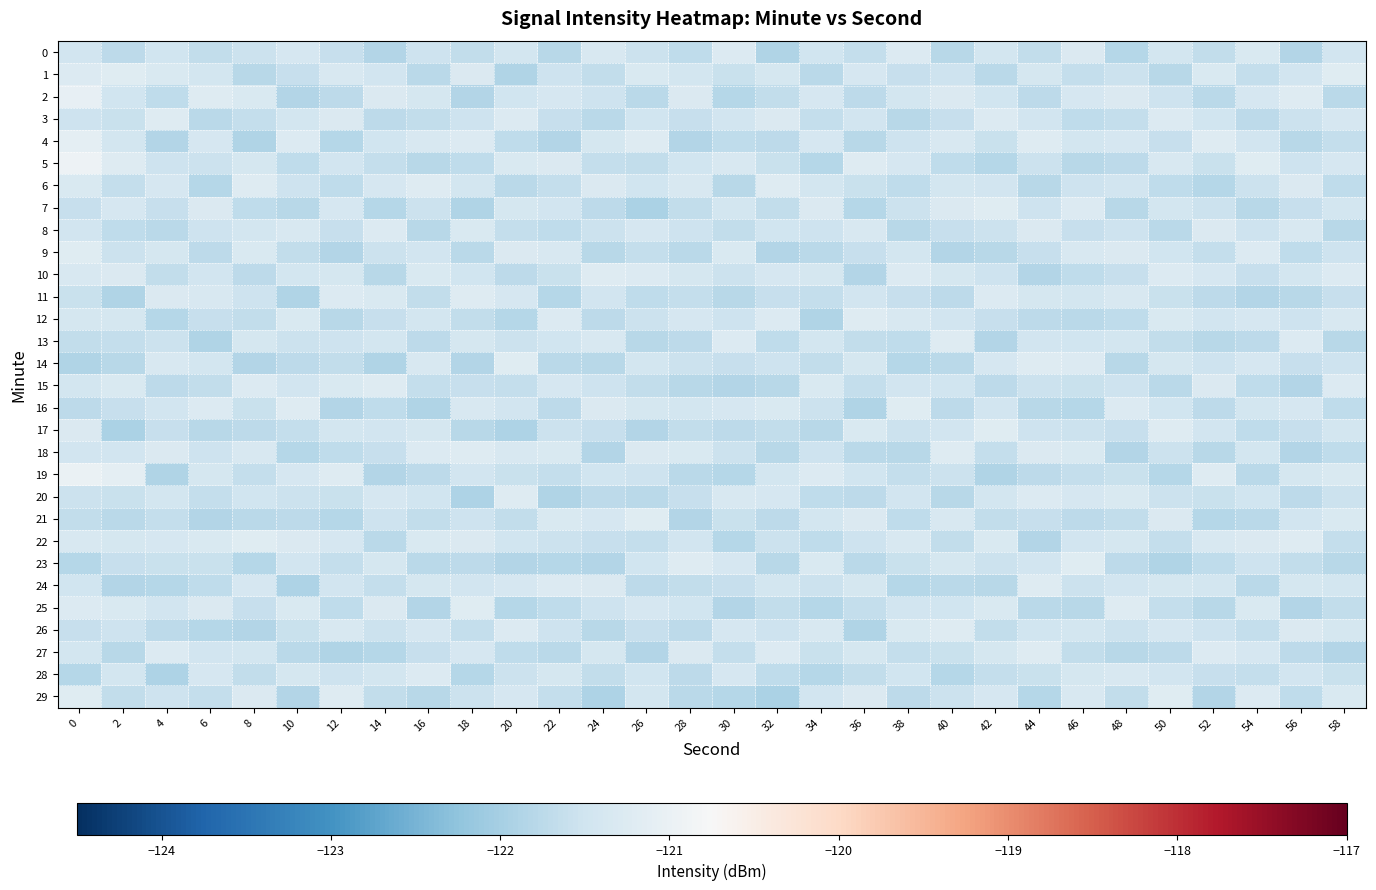

What is the greatest value displayed?

-121.0